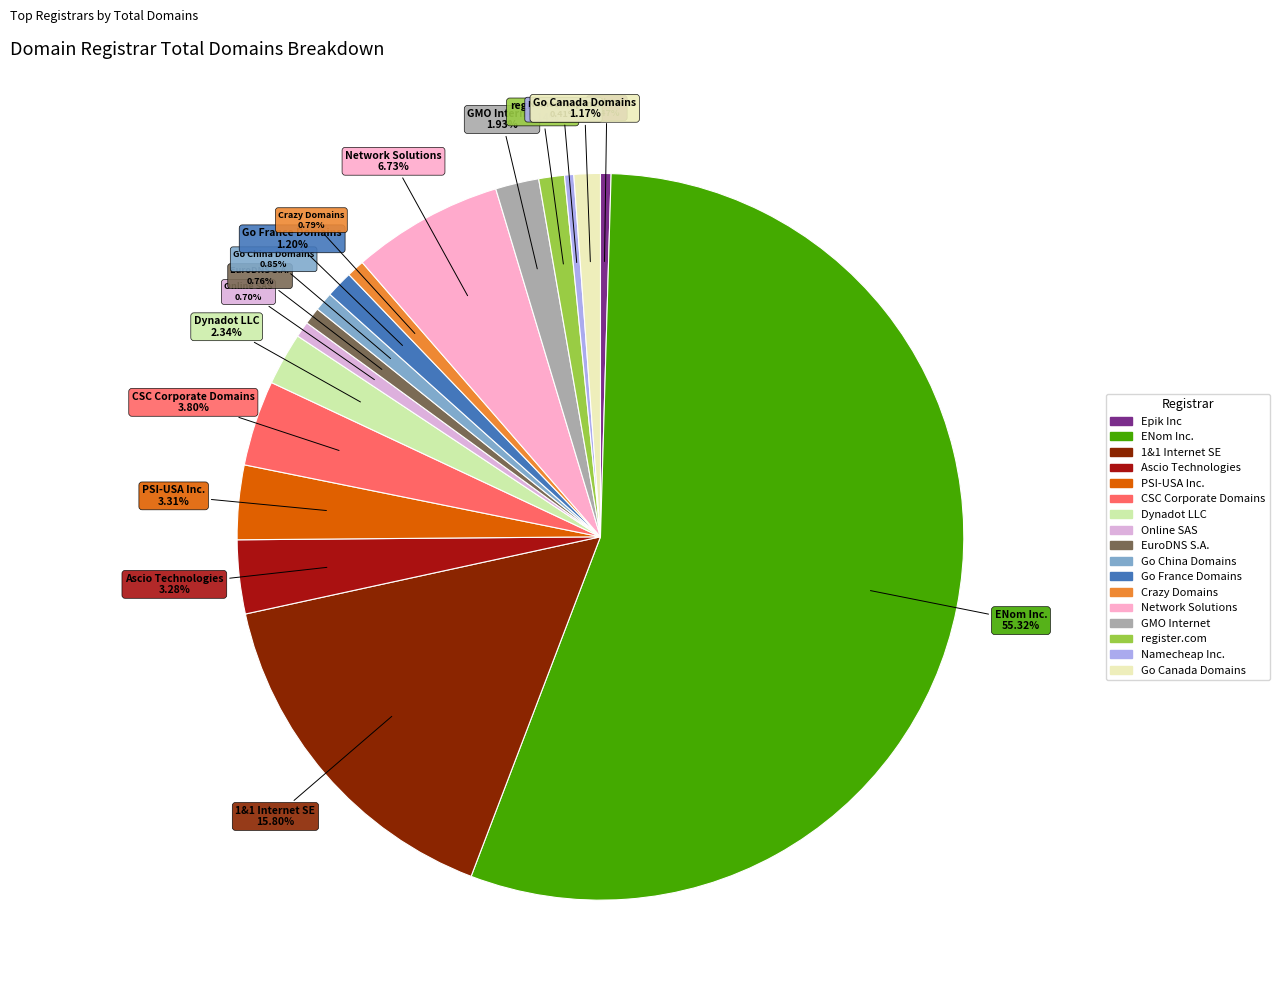

Count the number of slices in the pie.

17